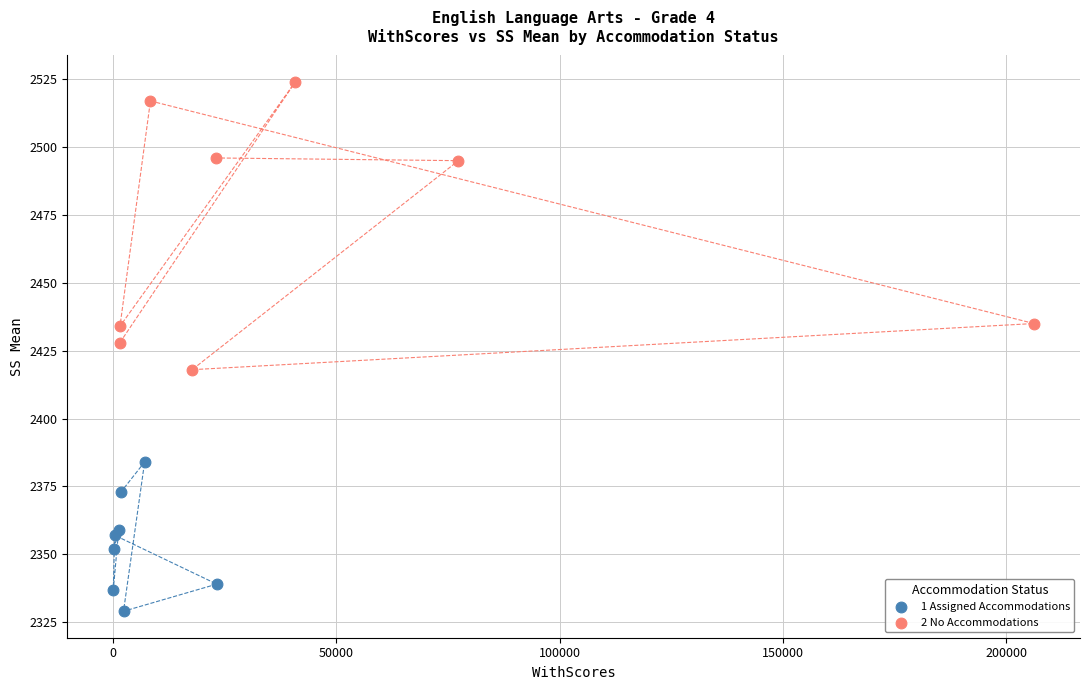

Which series has the largest Y range (max minus min)?

2 No Accommodations